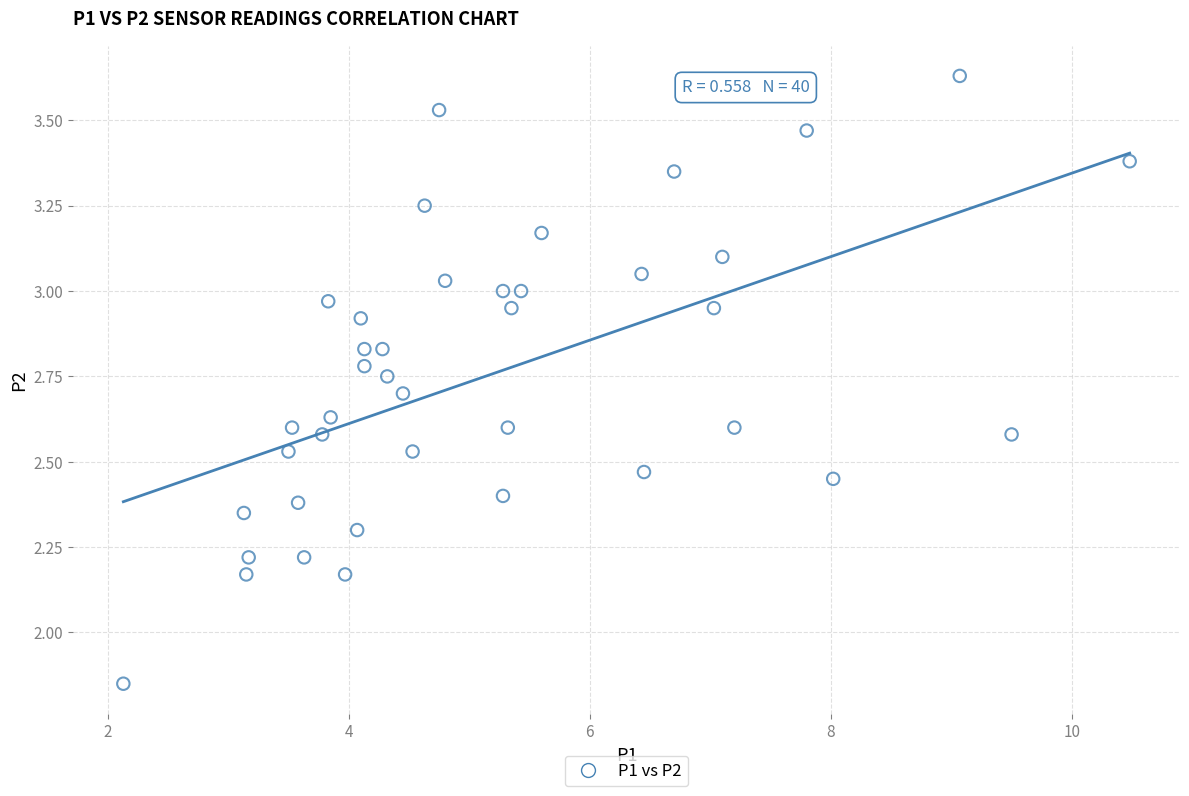

What is the range of Y values (max minus min)?

1.8